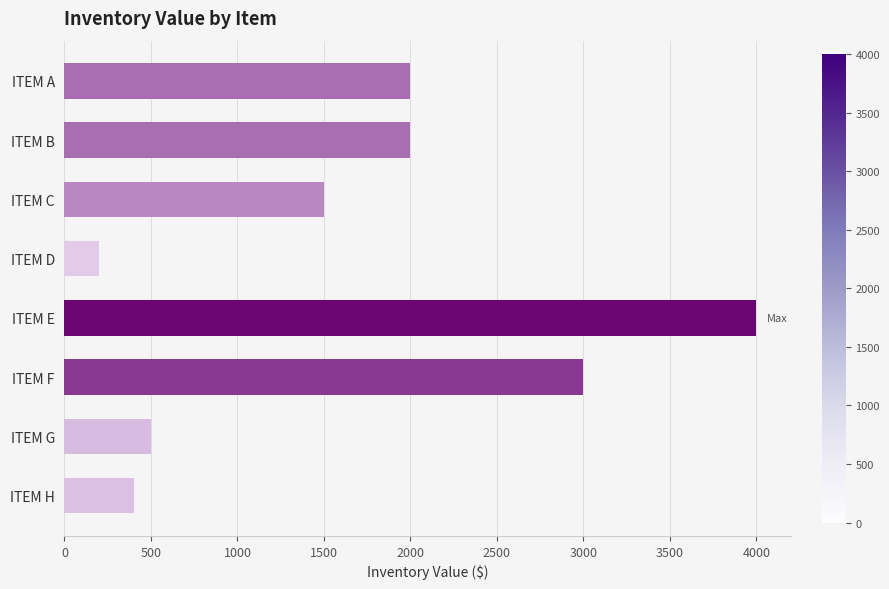

What is the value of the 4th bar from the top?

200